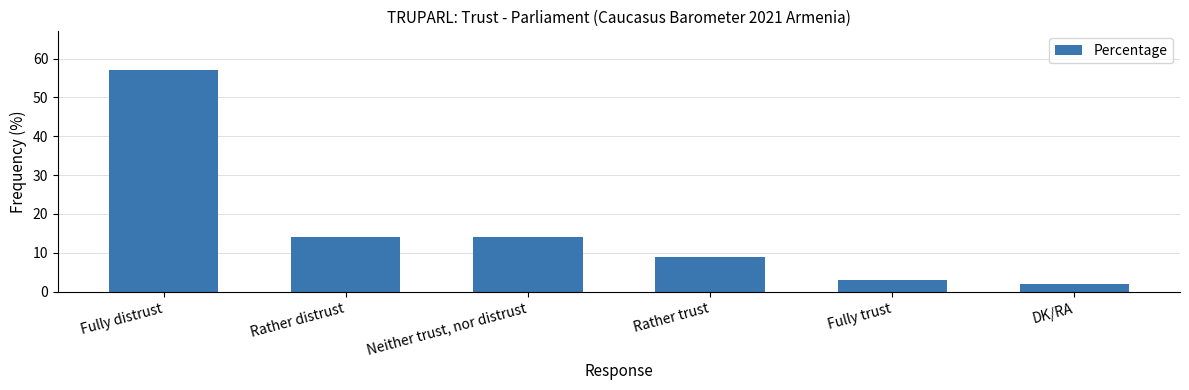

The chart shows a value of 9 at Rather trust. True or false?

True